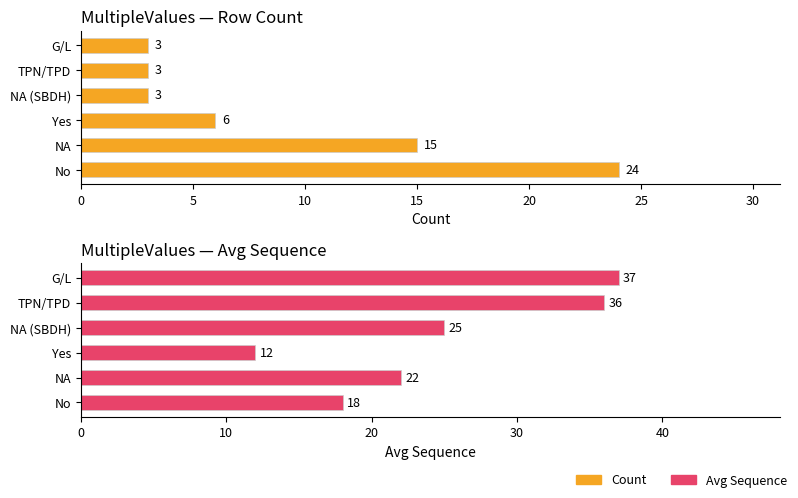

Count the Count values in the range 3 to 15.

5